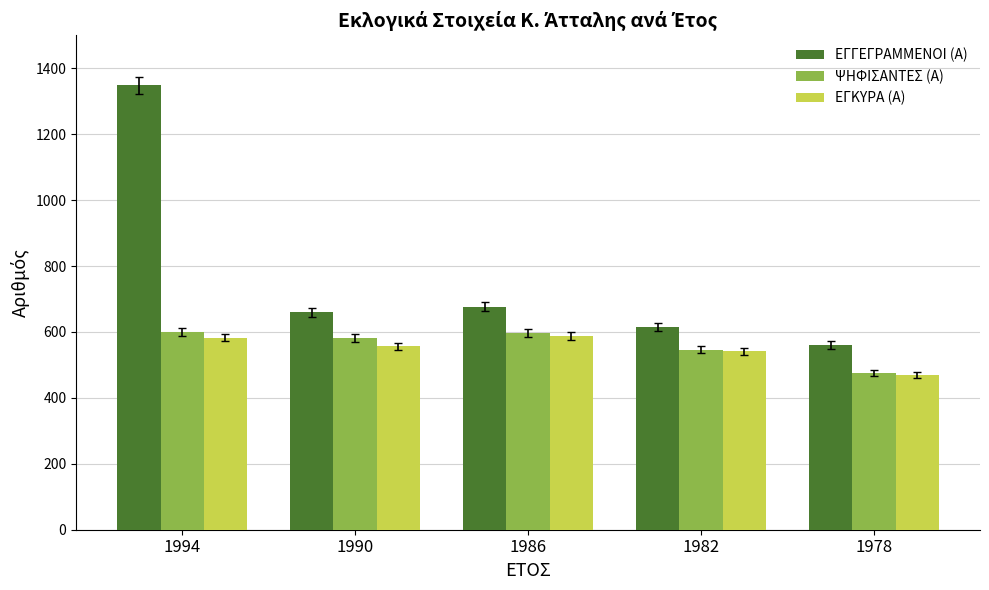

How many distinct data groups are displayed?

3